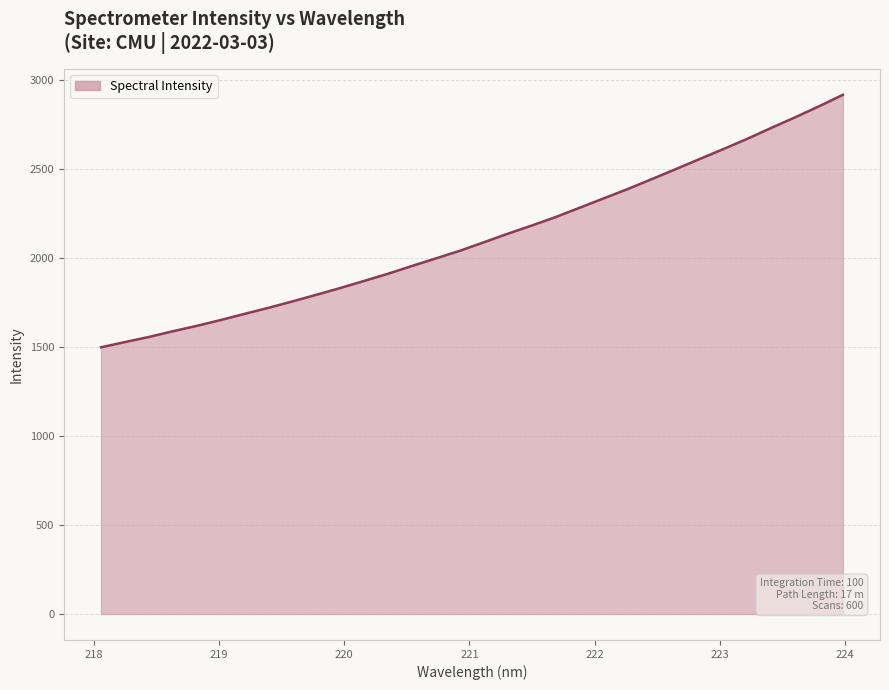

True or false: there are more than 0 points higher than both neighbors.

False